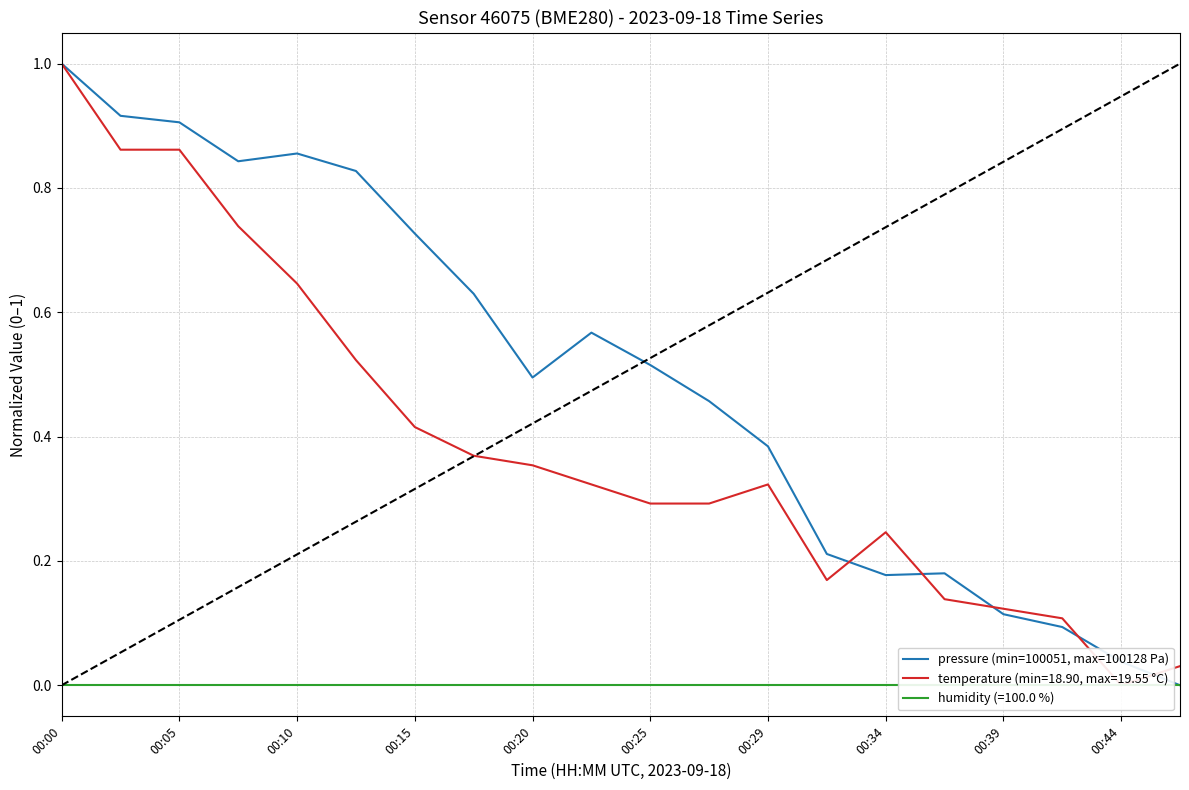

Does the chart display data point markers on the line(s)?

No